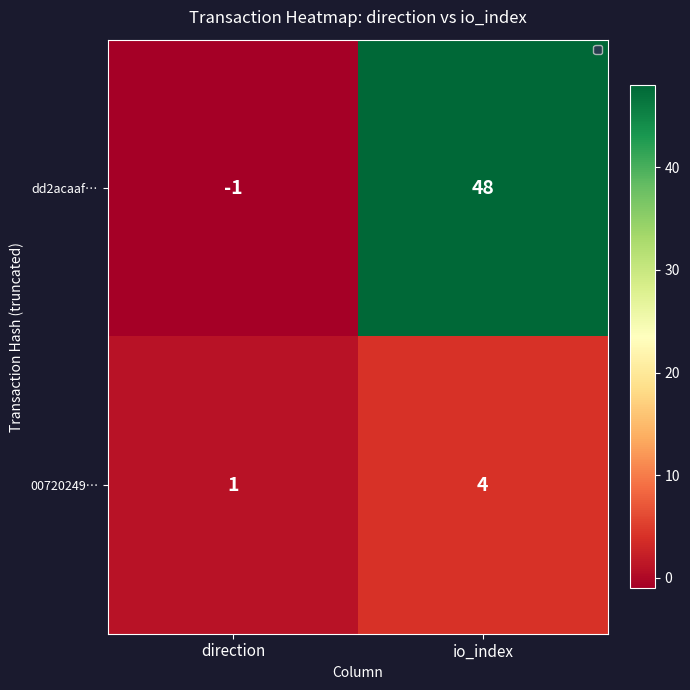

Rank the series by their average value, from highest to lowest.

dd2acaaf…, 00720249…